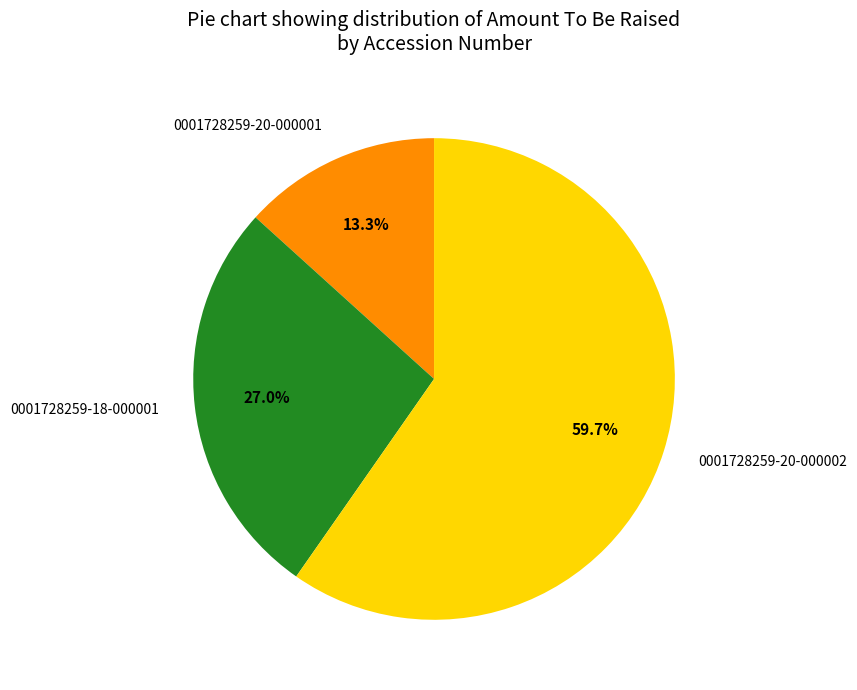

To the nearest percent, what is the difference between the 0001728259-18-000001 and 0001728259-20-000001 slice percentages?

14%